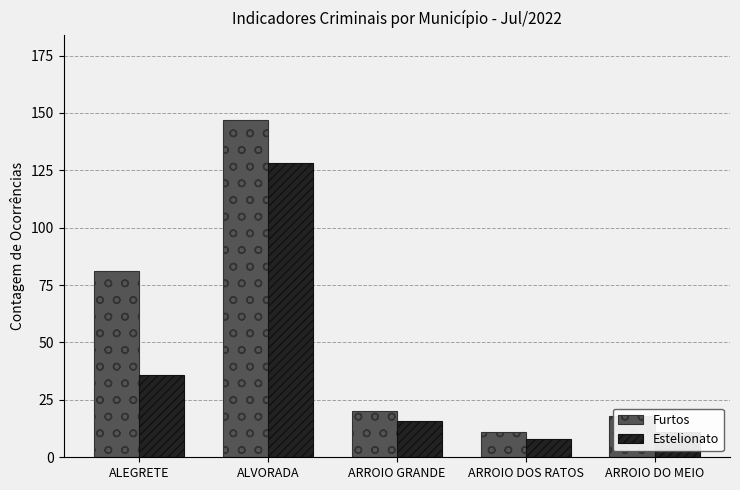

Reading left to right, extract all data points from this chart.

Furtos: ALEGRETE=81	ALVORADA=147	ARROIO GRANDE=20	ARROIO DOS RATOS=11	ARROIO DO MEIO=18
Estelionato: ALEGRETE=36	ALVORADA=128	ARROIO GRANDE=16	ARROIO DOS RATOS=8	ARROIO DO MEIO=11